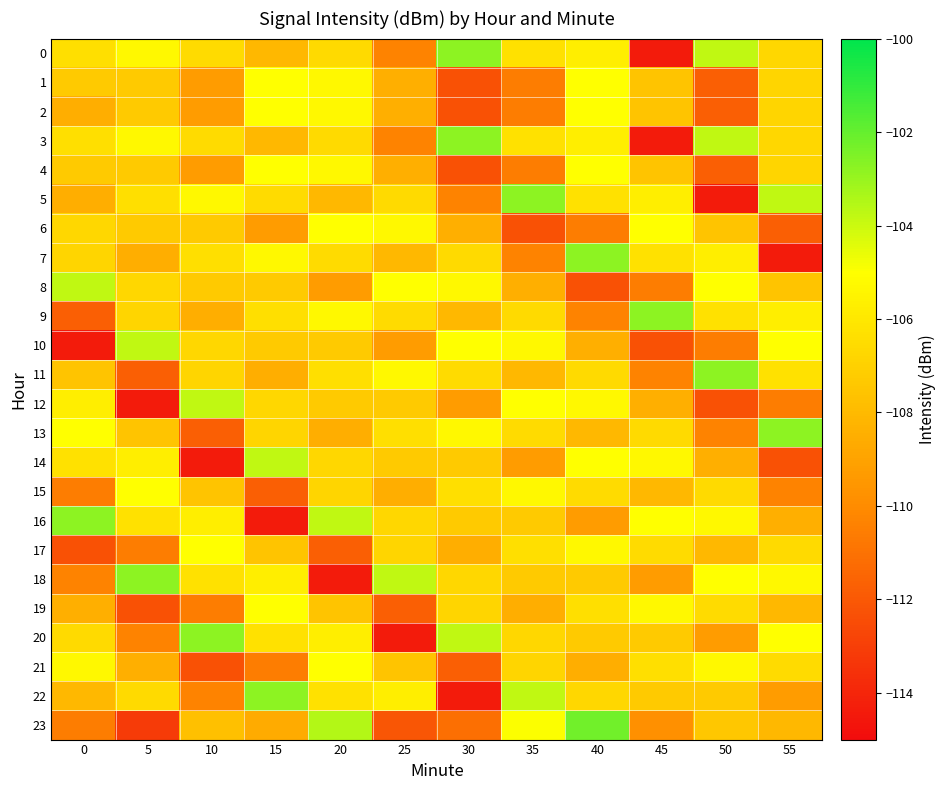

What is the difference between the highest and lowest values at 55?

11.6